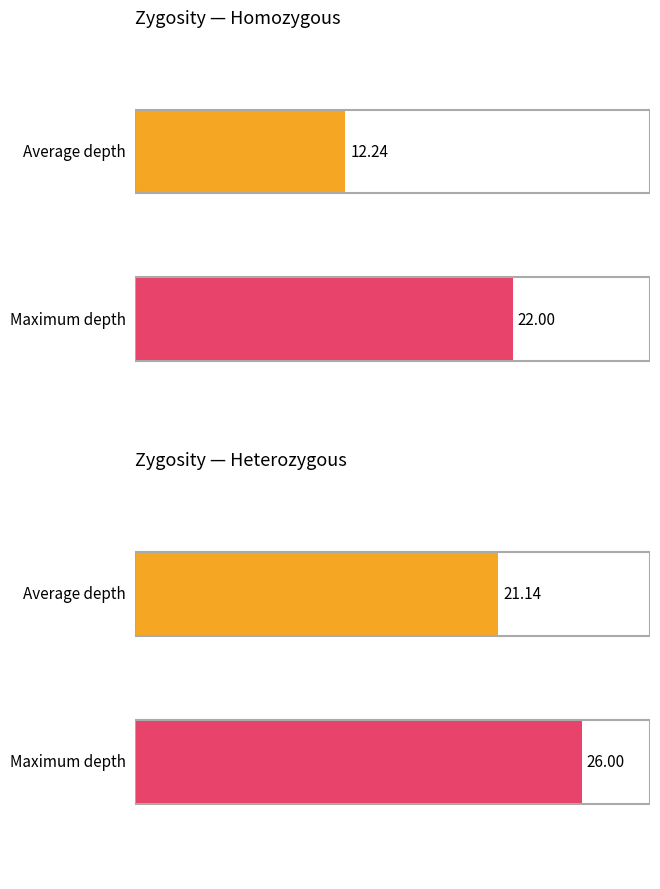

How many series are shown in this chart?

2